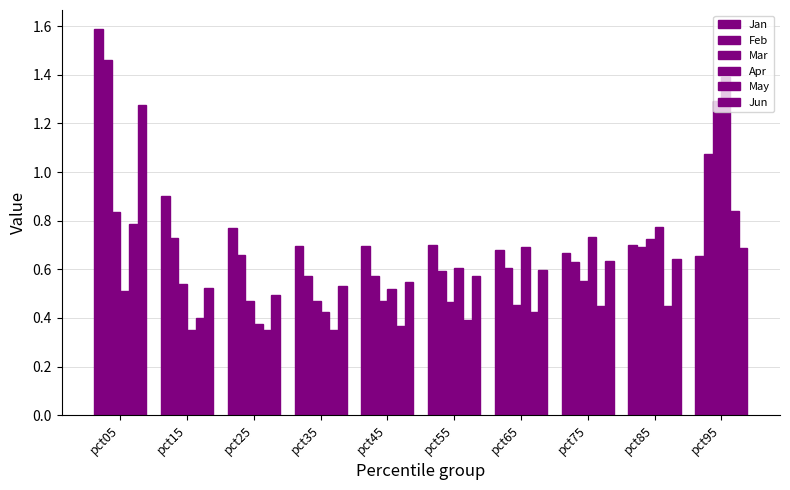

What is the approximate value of May at pct85?

0.4